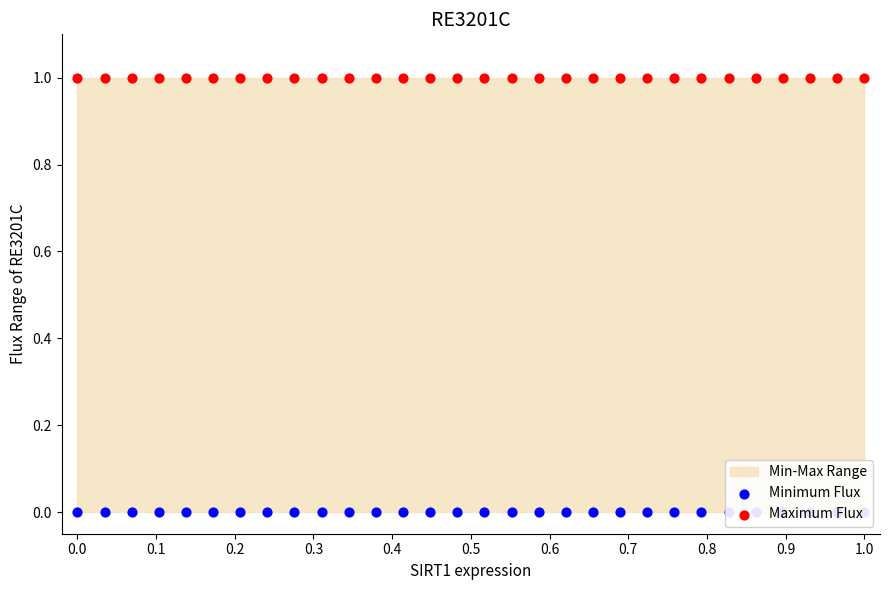

At how many categories does at least one series exceed 0?

30